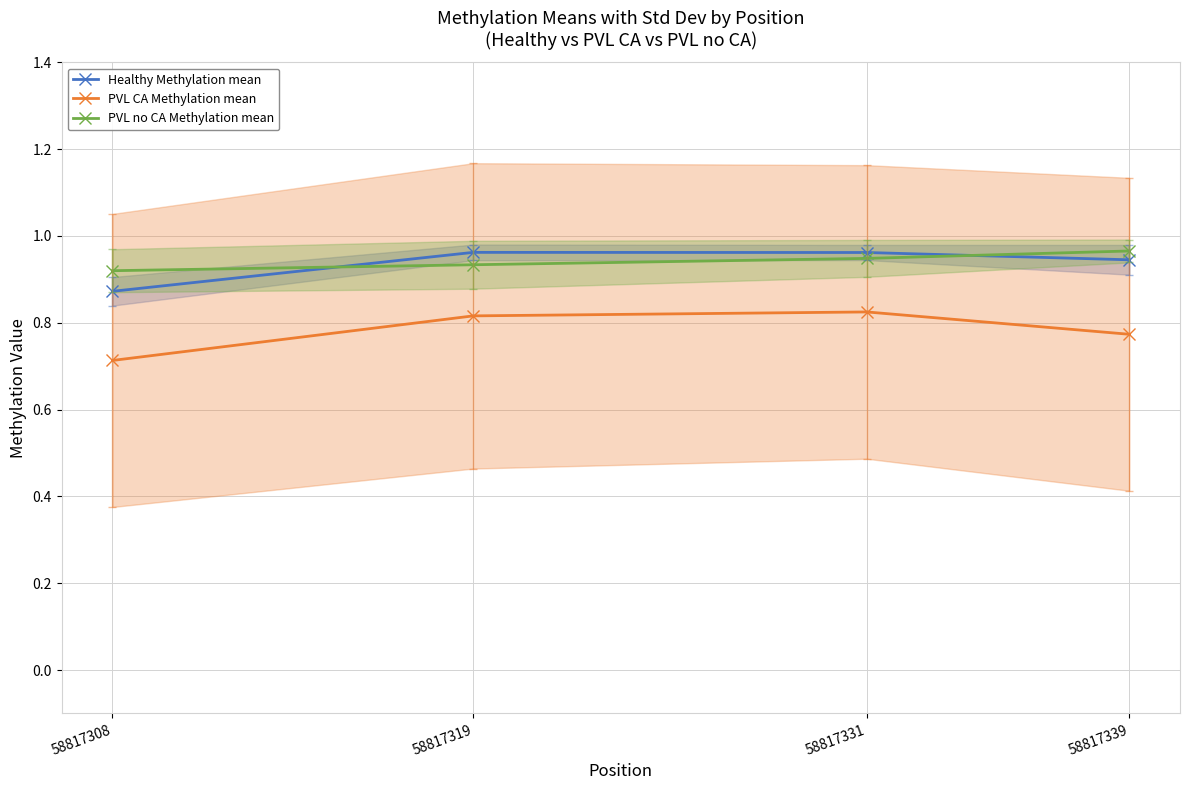

Reading right to left, extract all data points from this chart.

Healthy Methylation mean: 58817339=0.9	58817331=1.0	58817319=1.0	58817308=0.9
PVL CA Methylation mean: 58817339=0.8	58817331=0.8	58817319=0.8	58817308=0.7
PVL no CA Methylation mean: 58817339=1.0	58817331=0.9	58817319=0.9	58817308=0.9